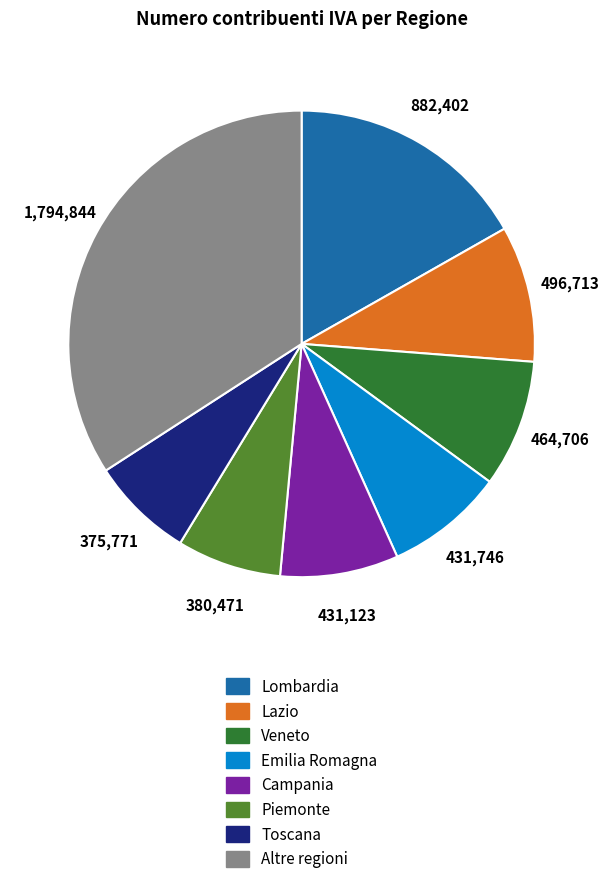

Is there a majority slice in this chart?

No